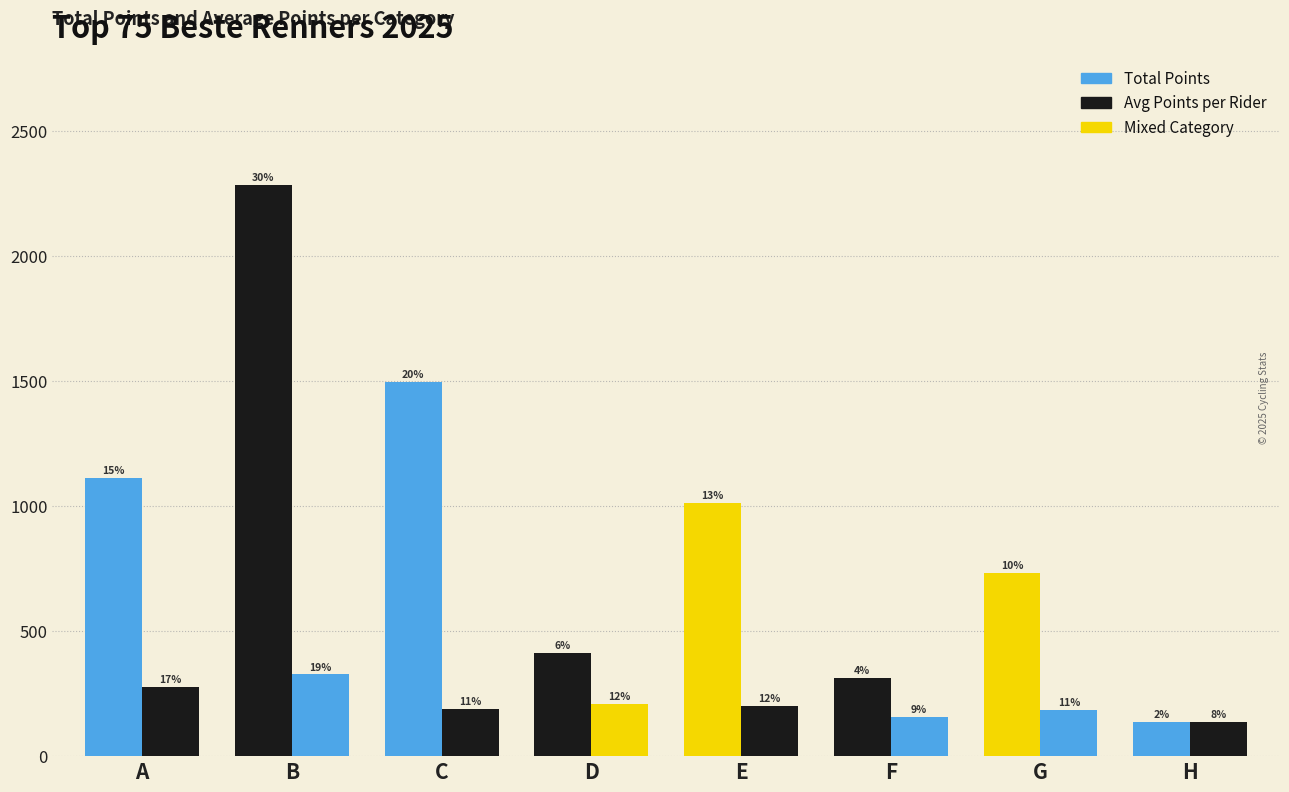

How many bars are there in total?

16